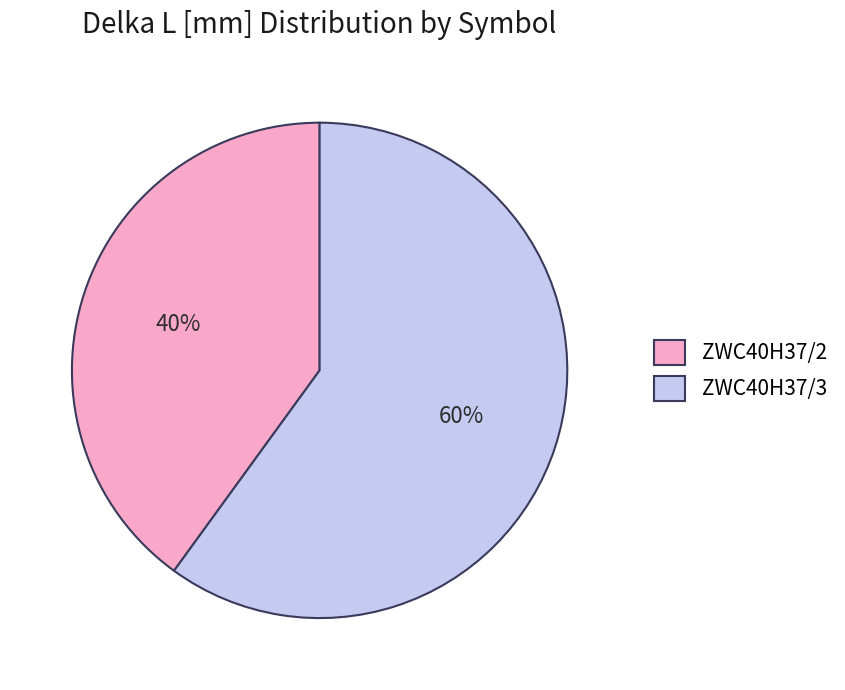

Between ZWC40H37/2 and ZWC40H37/3, which is larger?

ZWC40H37/3